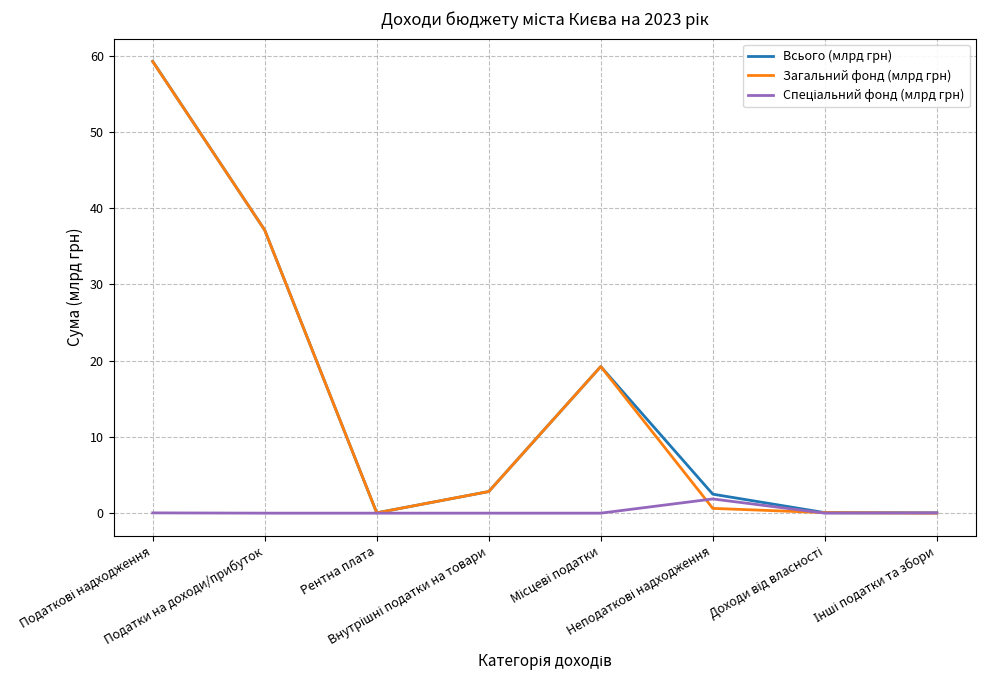

What is the greatest value displayed?

59.2